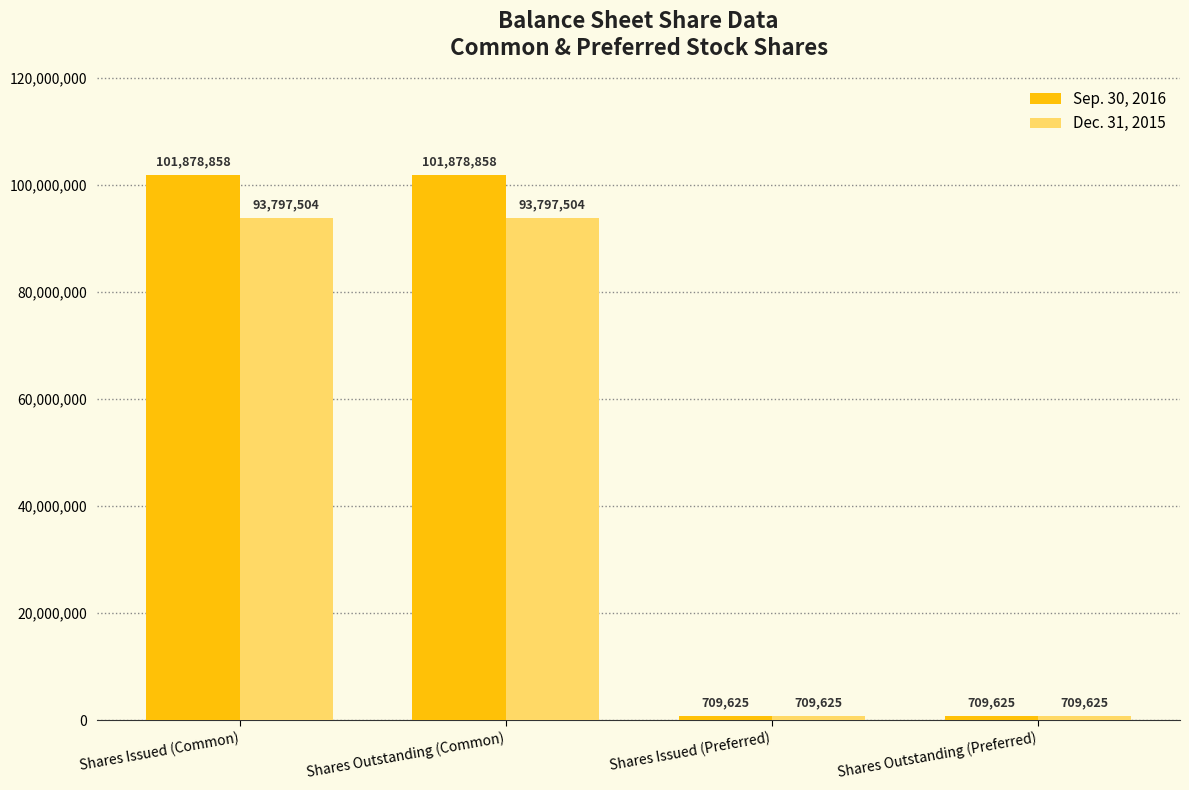

Reading right to left, transcribe all the data shown in this chart.

Sep. 30, 2016: Shares Outstanding (Preferred)=709625	Shares Issued (Preferred)=709625	Shares Outstanding (Common)=101878858	Shares Issued (Common)=101878858
Dec. 31, 2015: Shares Outstanding (Preferred)=709625	Shares Issued (Preferred)=709625	Shares Outstanding (Common)=93797504	Shares Issued (Common)=93797504